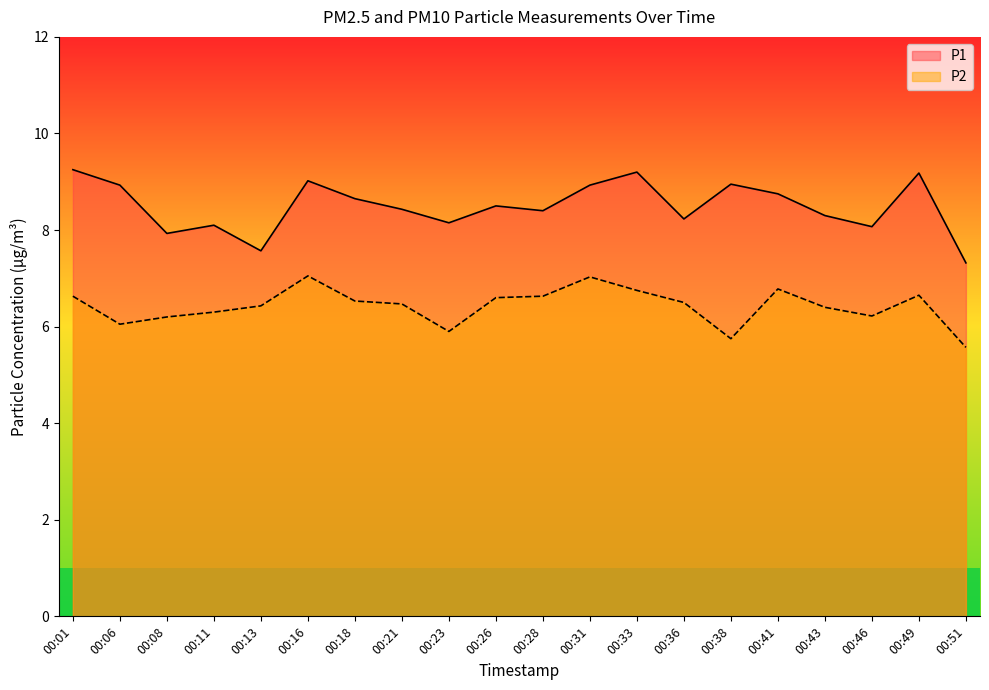

What is the average value of the P1 series?

8.5